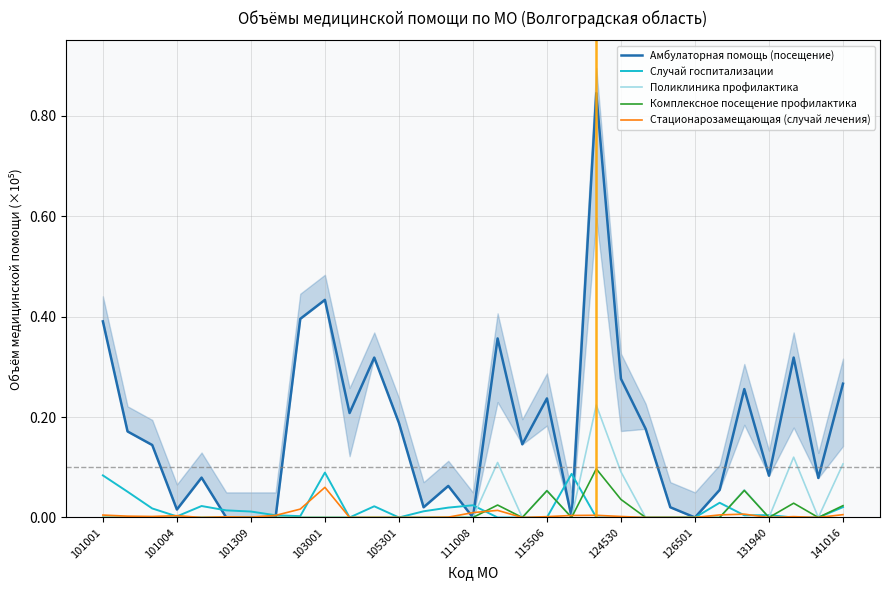

True or false: Комплексное посещение профилактика has a value of 0.1 at 111008.

False